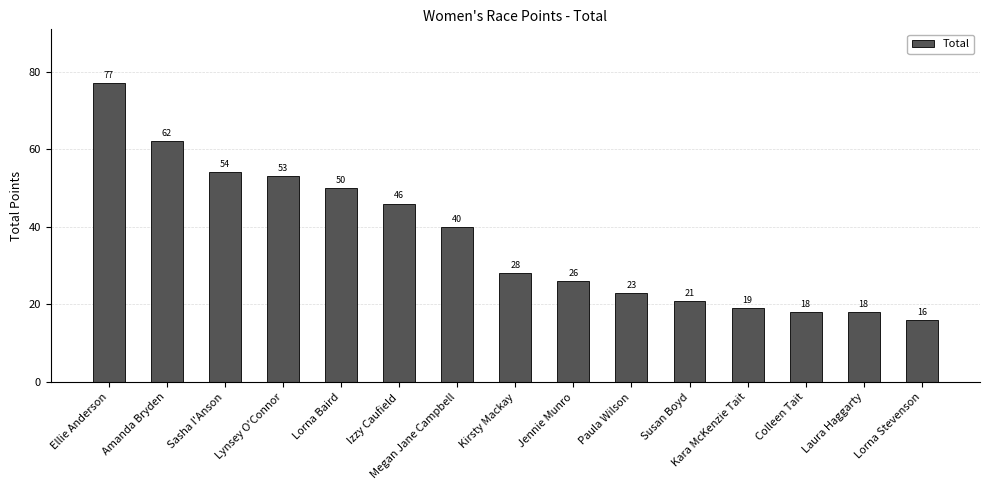

What is the value of the 9th bar from the left?

26